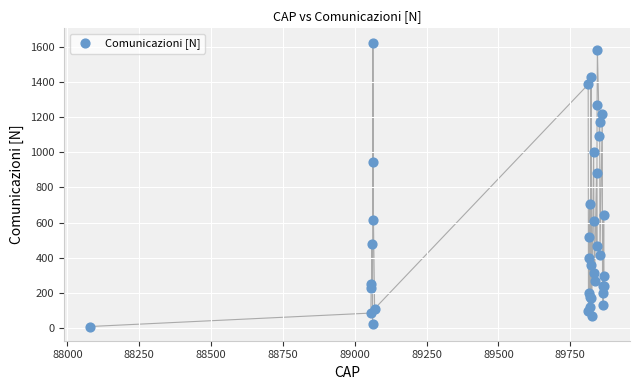

What Y value in the scatter plot is closest to 816?

882.2